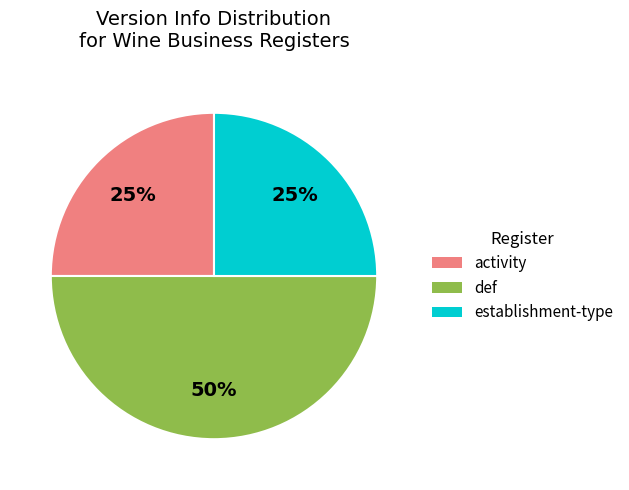

Which slice is the largest?

def